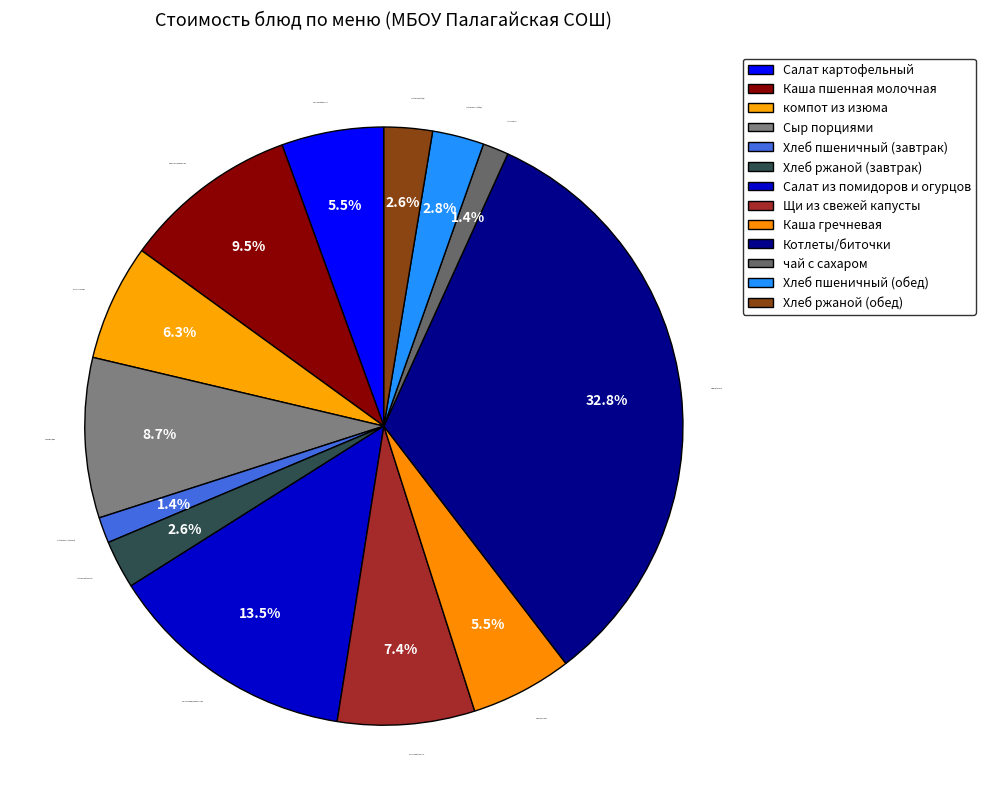

What percentage is NOT represented by чай с сахаром?

98.6%